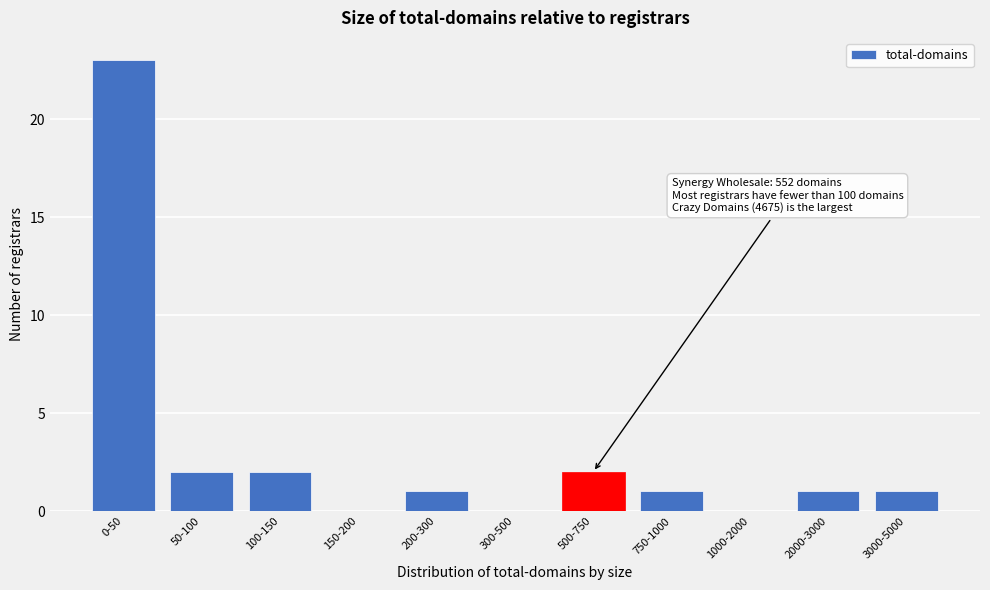

Reading right to left, transcribe all the data shown in this chart.

3000-5000=1	2000-3000=1	1000-2000=0	750-1000=1	500-750=2	300-500=0	200-300=1	150-200=0	100-150=2	50-100=2	0-50=23